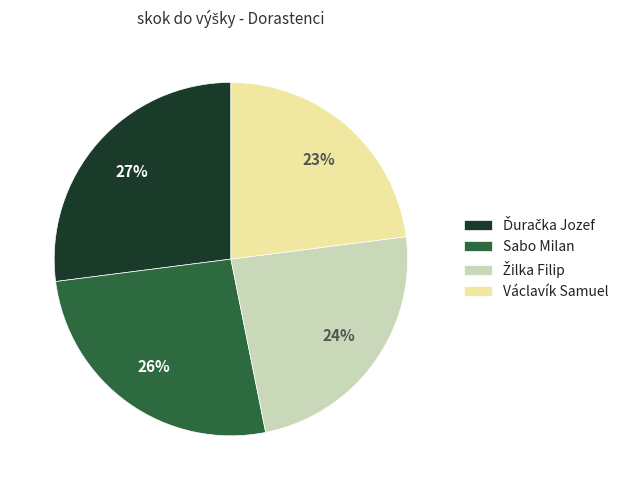

How many segments does this pie chart have?

4